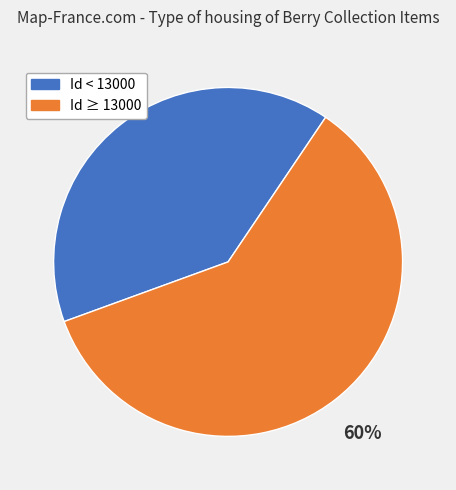

Is there any slice that represents more than half of the pie?

Yes